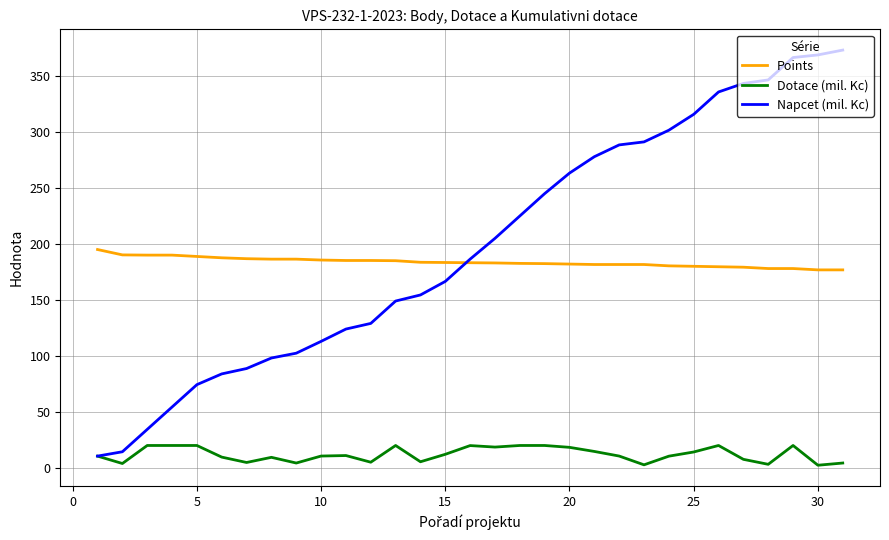

What is the maximum value for Points?

195.2